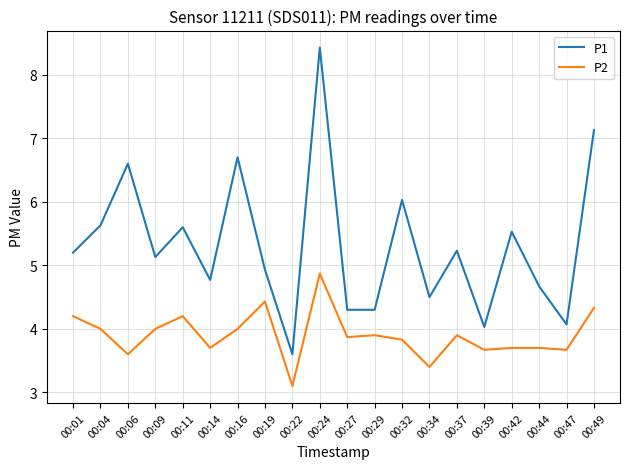

Is the value of P2 at 00:27 greater than the value of P1 at 00:11?

No